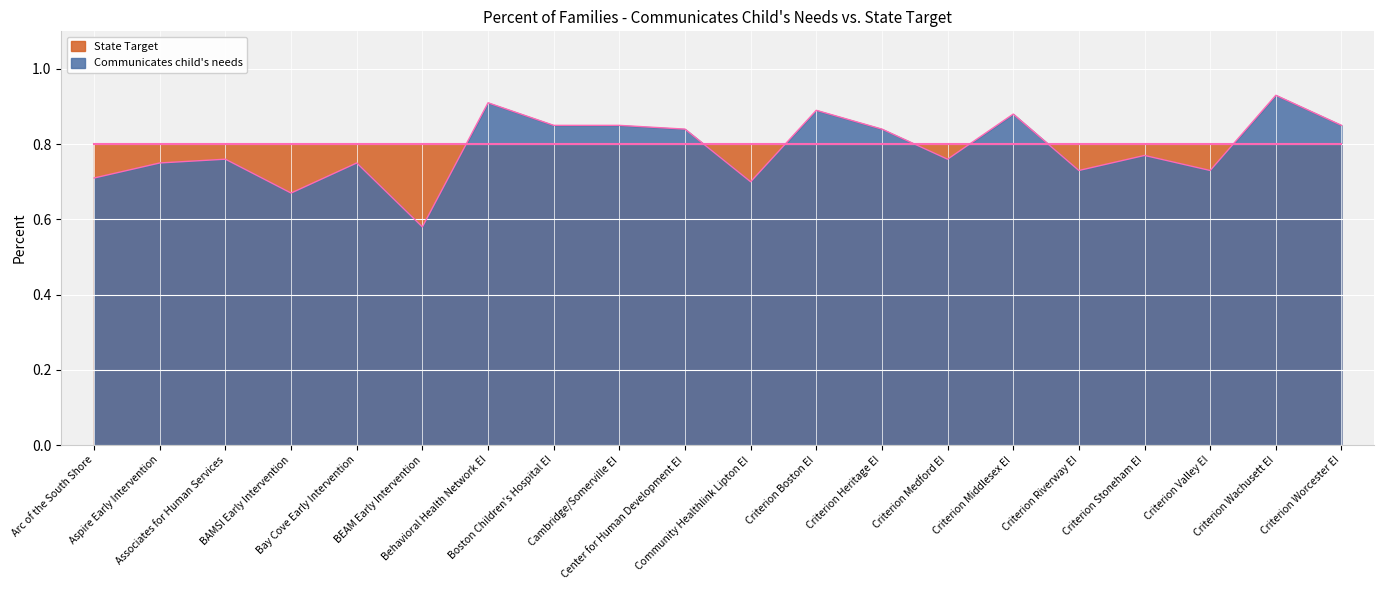

Reading left to right, list all the values displayed in this chart.

0.7	0.8	0.8	0.7	0.8	0.6	0.9	0.8	0.8	0.8	0.7	0.9	0.8	0.8	0.9	0.7	0.8	0.7	0.9	0.8